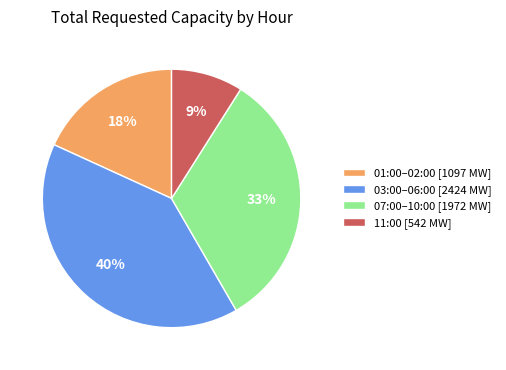

Which slice is the smallest?

11:00 [542 MW]